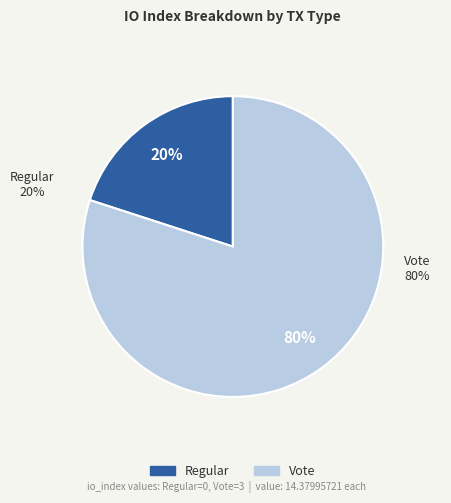

What is the change in value from Regular to Vote?

+3